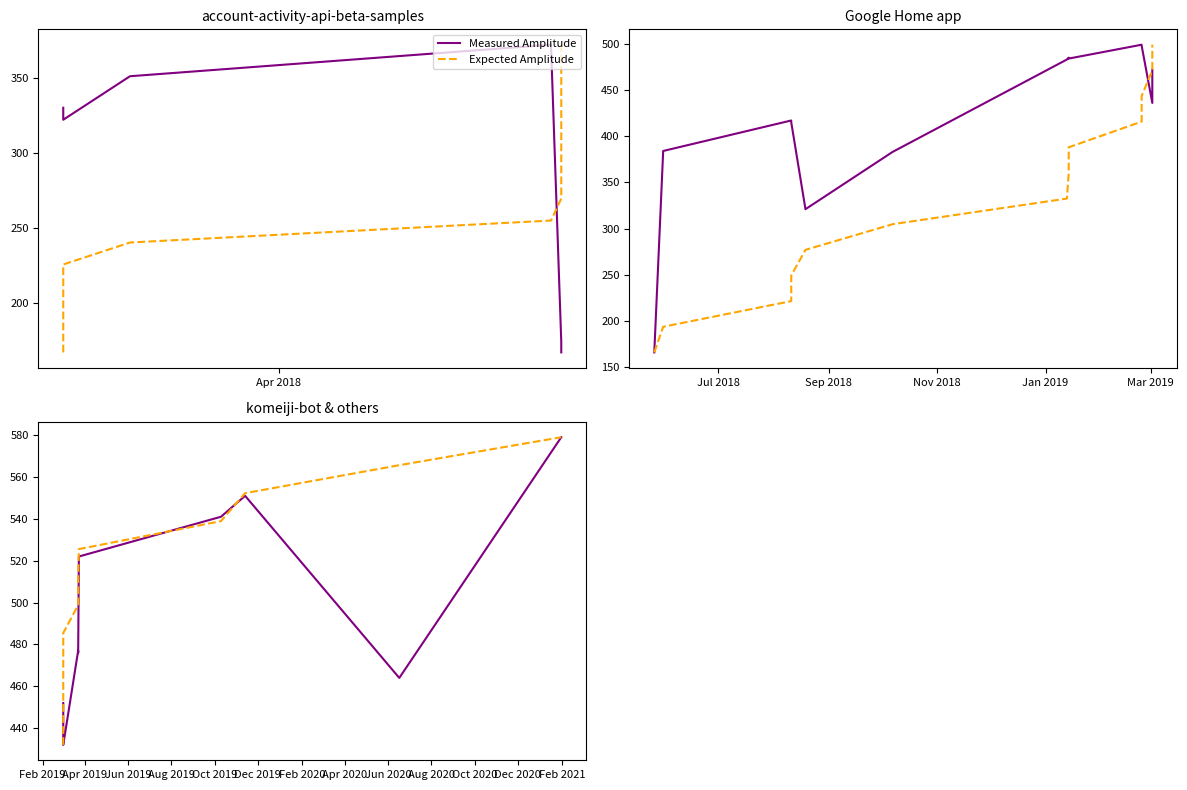

The Expected Amplitude series shows 136.6 at 1. True or false?

False